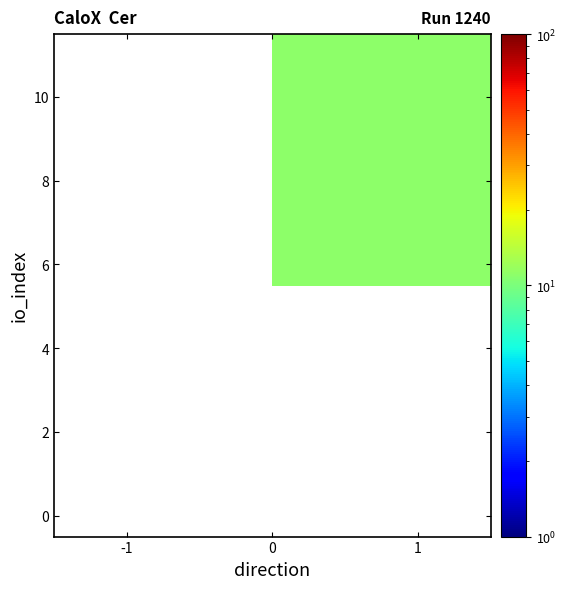

How many categories are shown in the chart?

2